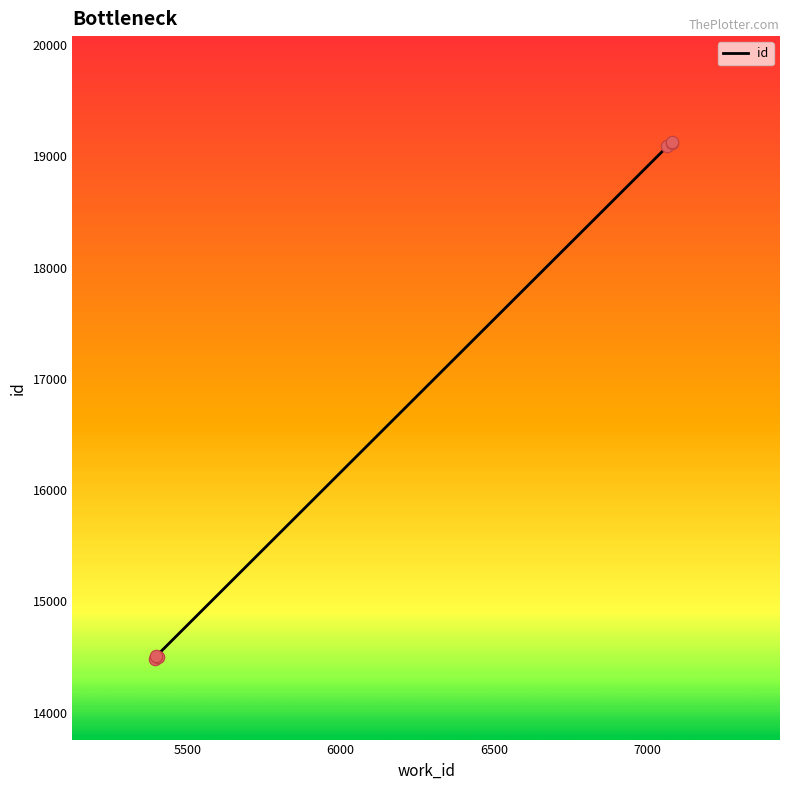

Which has a higher value, 6500 or 5500?

6500